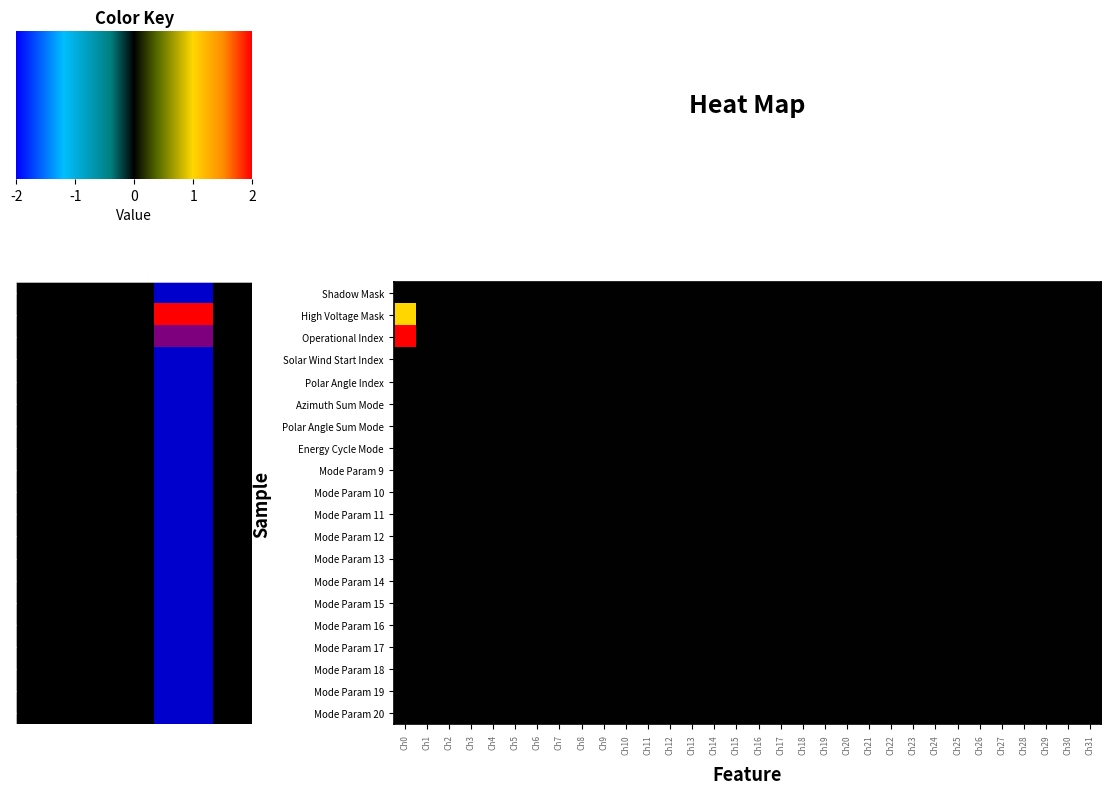

How many data points does each series have?

32